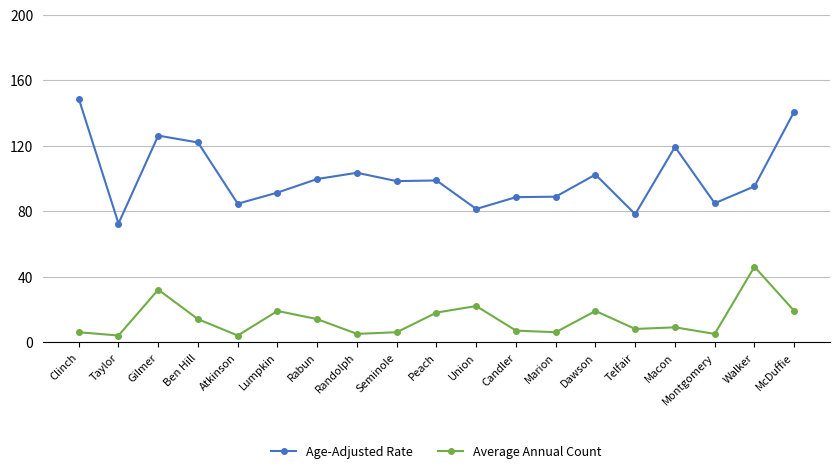

At which label does Age-Adjusted Rate reach its peak?

Clinch